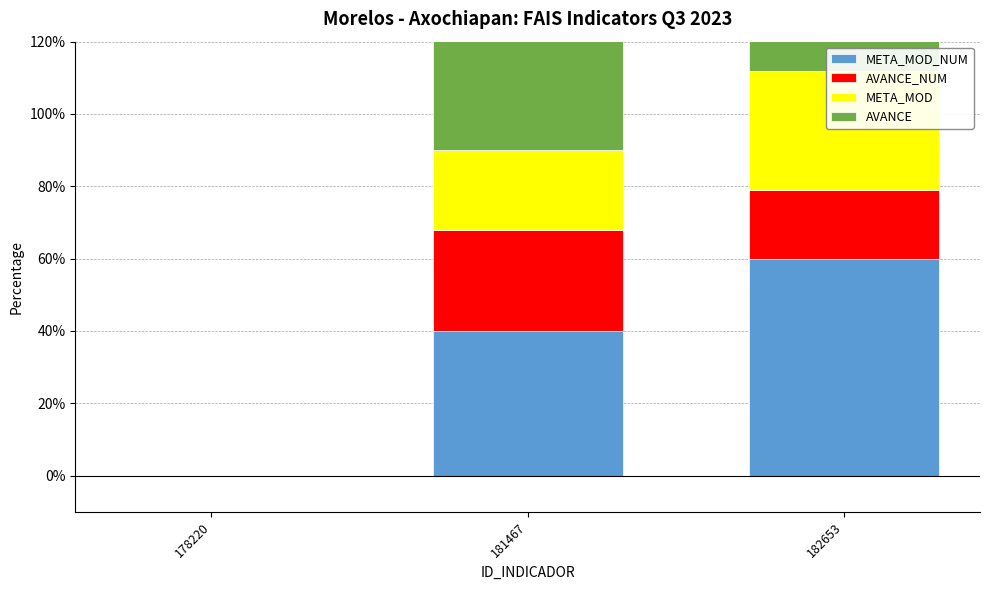

How many distinct data groups are displayed?

4